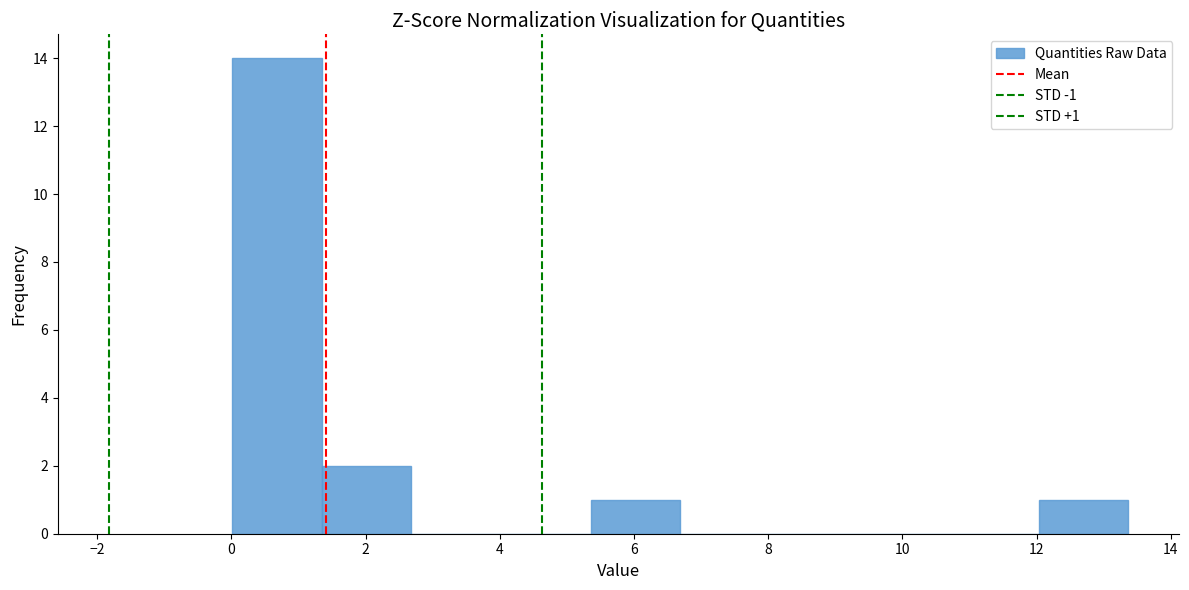

Over which range of the x-axis is the bar tallest?

0.0 to 1.4